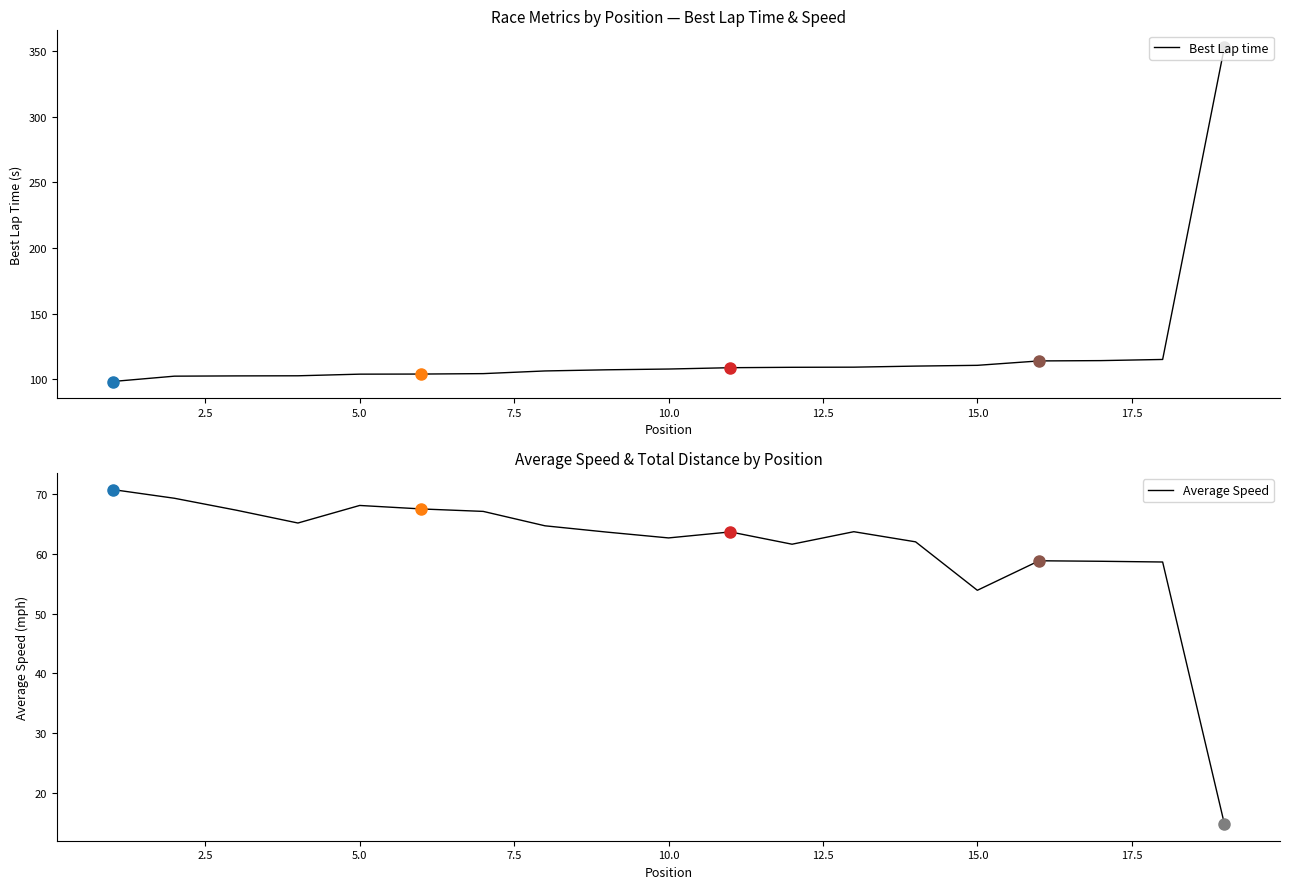

Does the chart have visible grid lines?

No